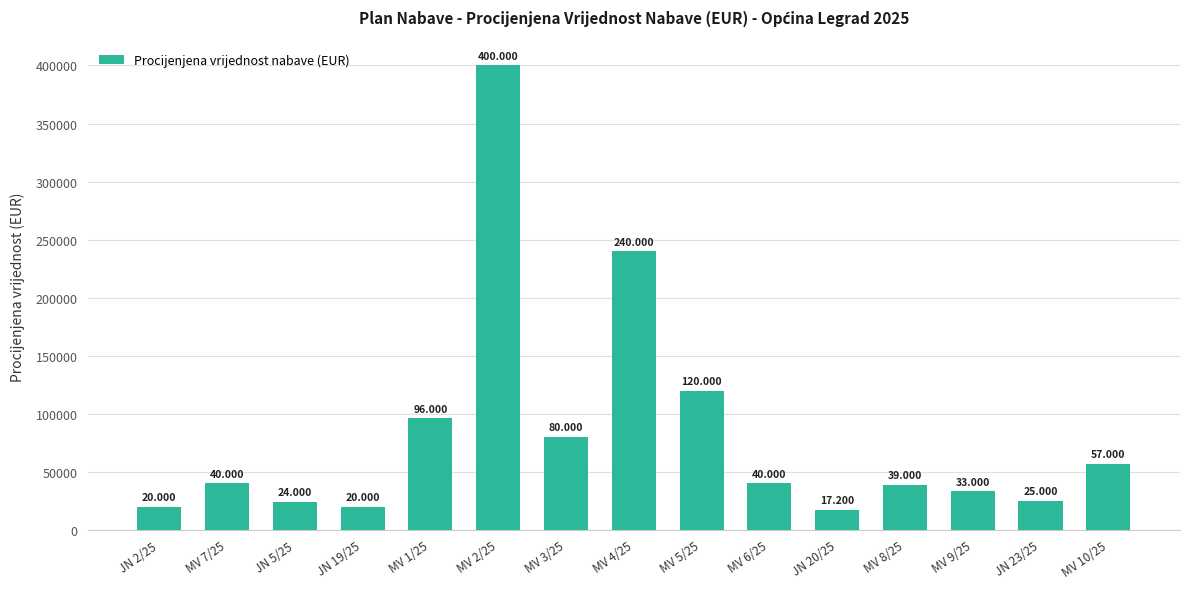

Read the value at MV 3/25.

80000